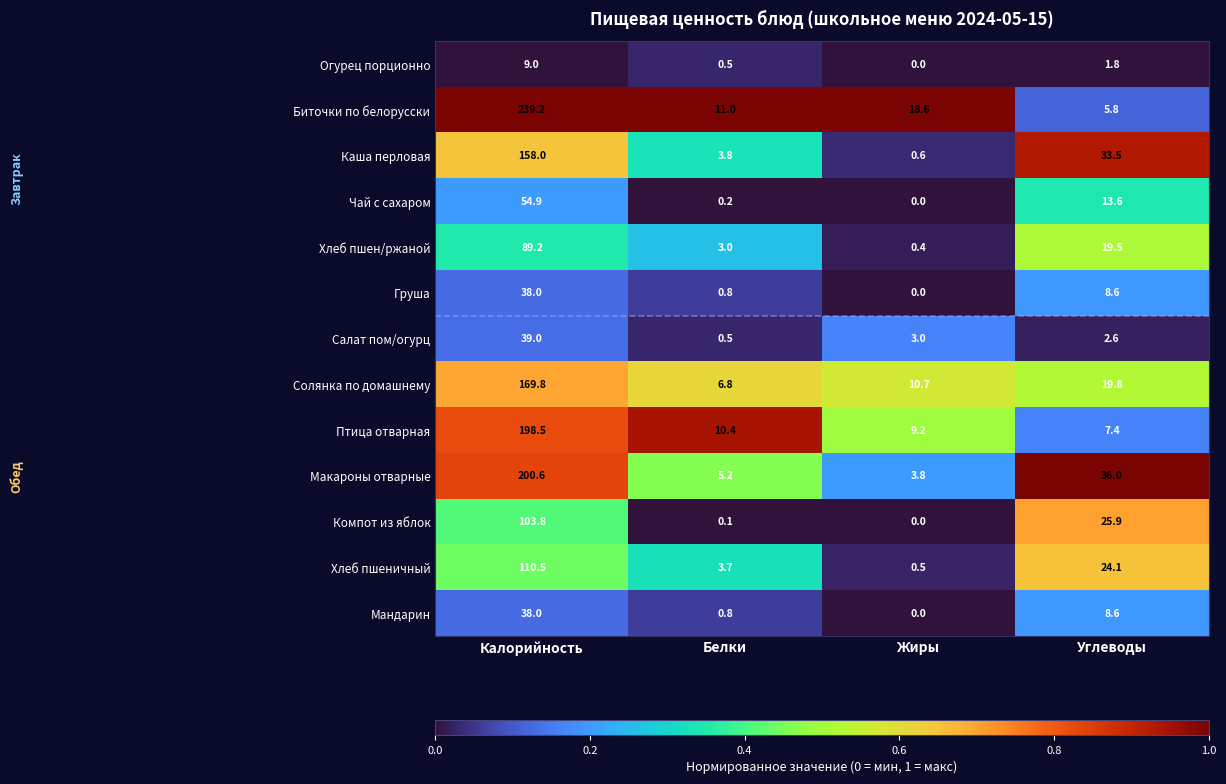

What is the greatest value displayed?

239.2